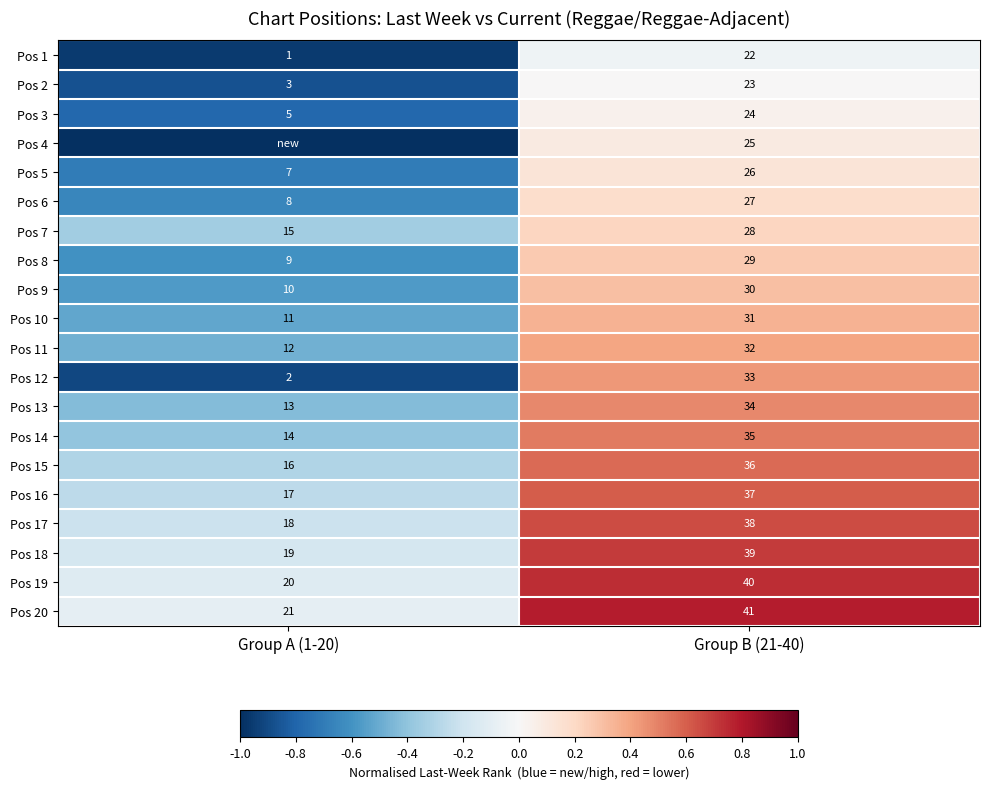

What value does the Pos 3 series have at Group A (1-20), to the nearest 5?

5